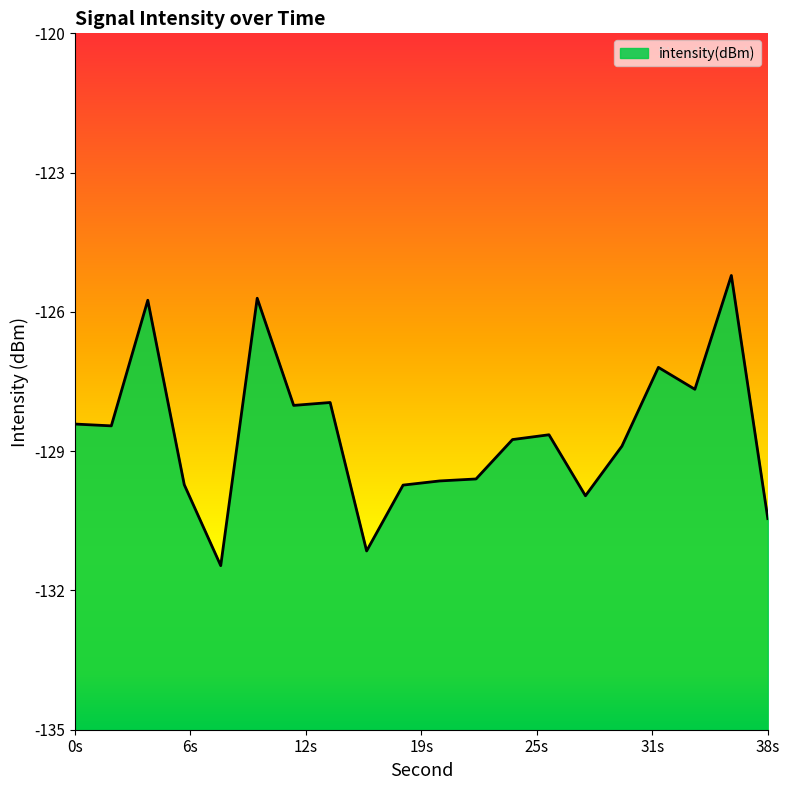

At which category does the chart reach its peak across all series?

36